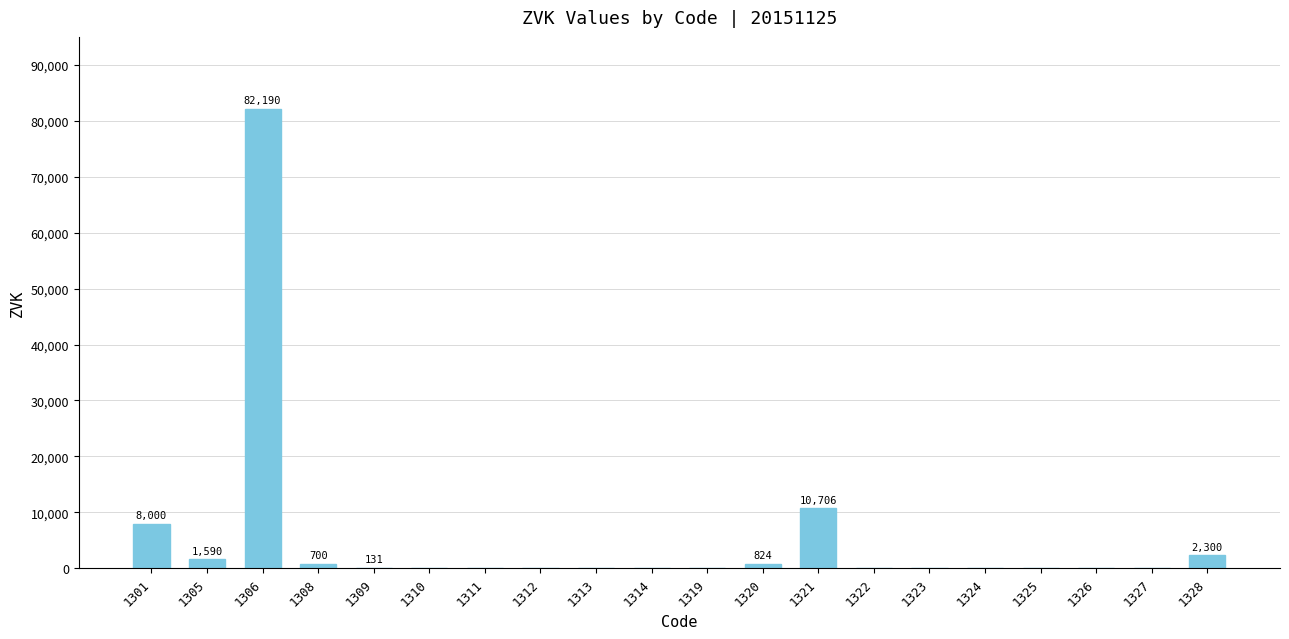

How many data points are above 0?

8